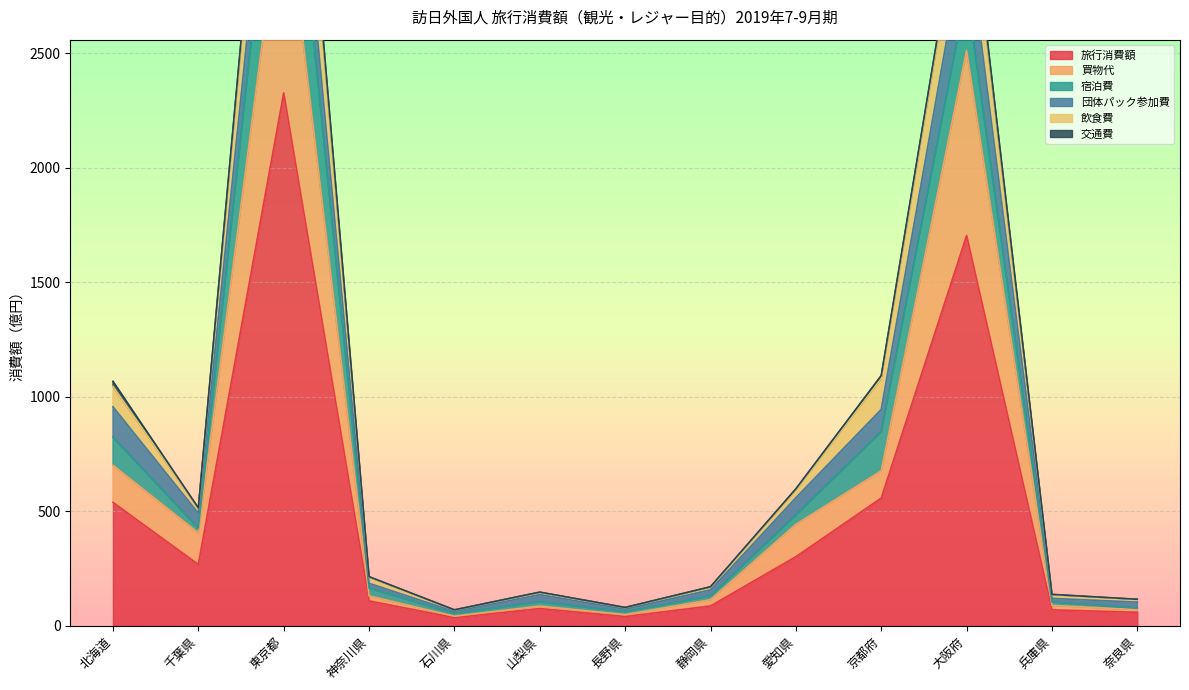

Read the 旅行消費額 value at 千葉県.

267.5